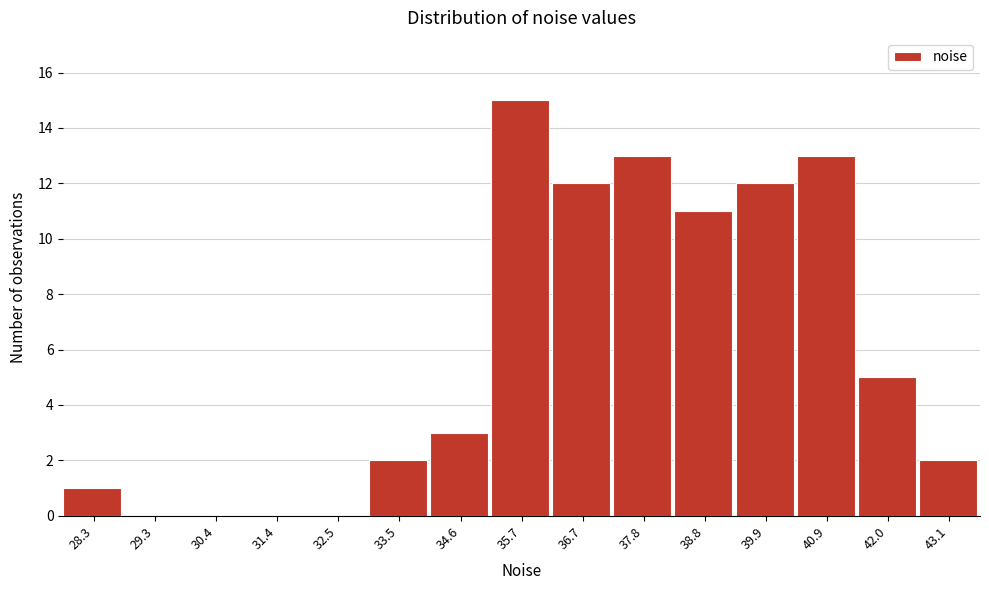

Reading left to right, transcribe all the data shown in this chart.

28.3=1	29.3=0	30.4=0	31.4=0	32.5=0	33.5=2	34.6=3	35.7=15	36.7=12	37.8=13	38.8=11	39.9=12	40.9=13	42.0=5	43.1=2